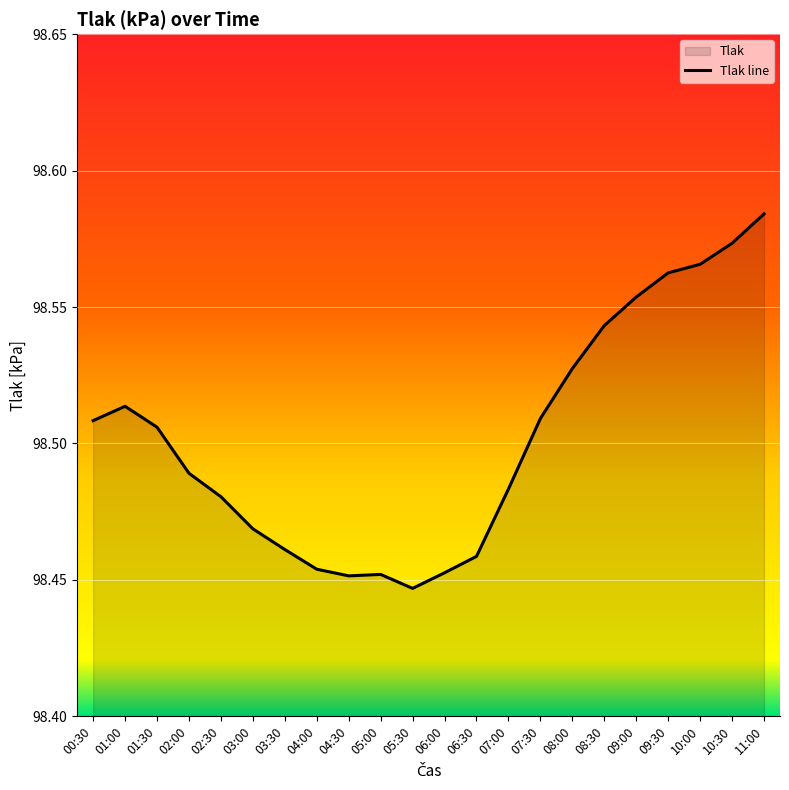

How many points are higher than both their immediate neighbors (excluding endpoints)?

2